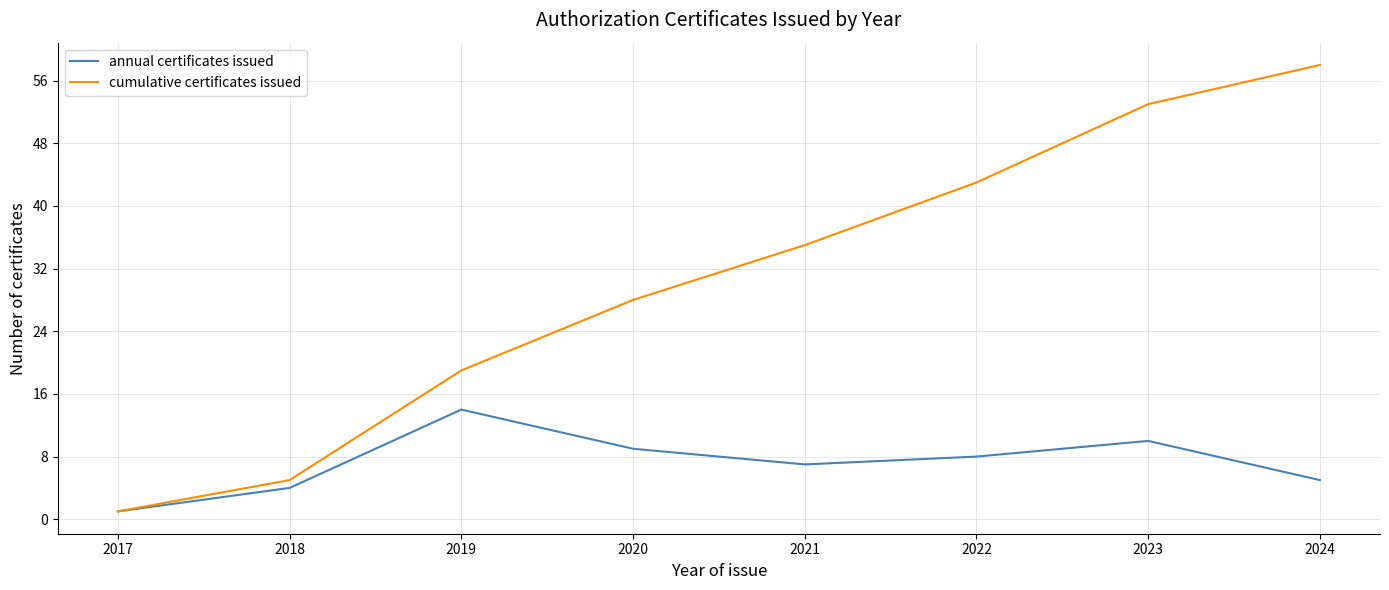

What is the difference between the maximum and minimum values in the cumulative certificates issued series?

57